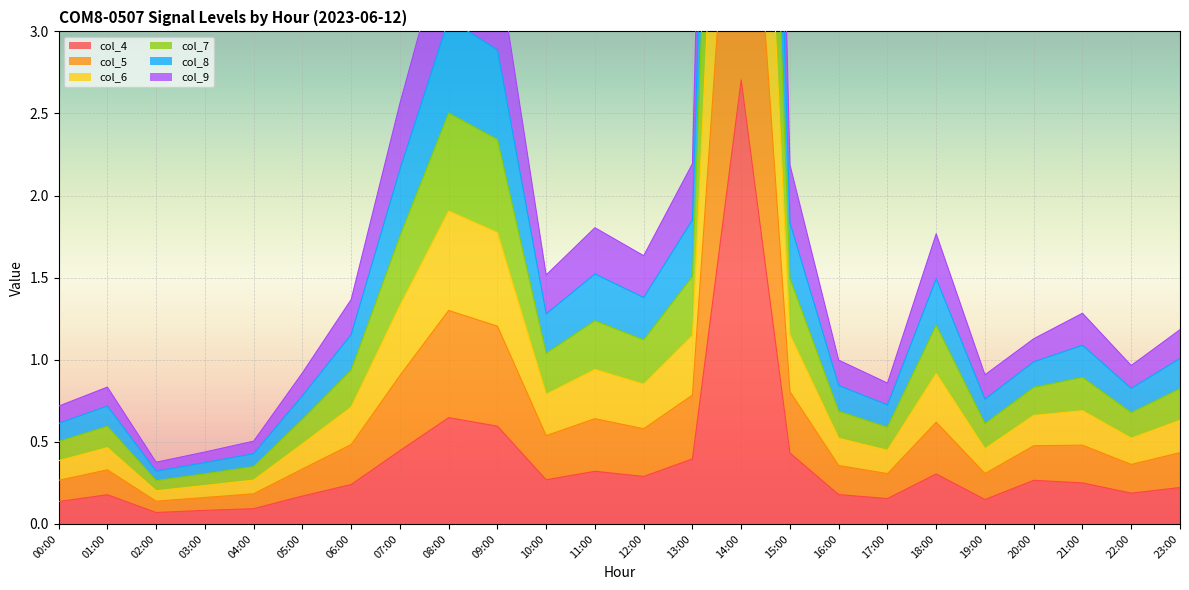

Which category has the lowest value in the col_5 series?

02:00